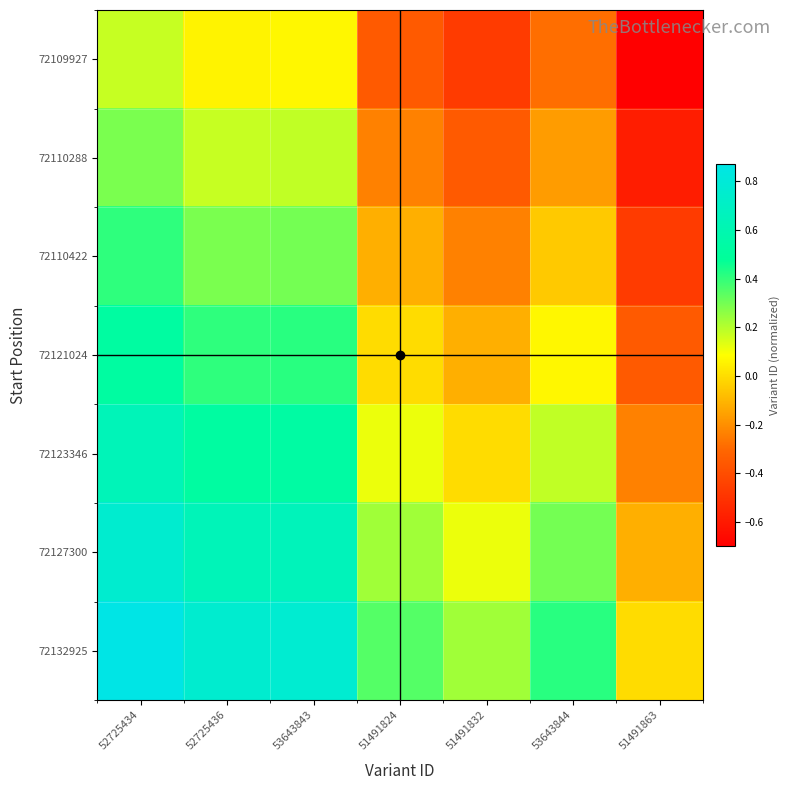

Reading left to right, what are all the values shown in this chart?

72109927: 52725434=0.2	52725436=0.1	53643843=0.1	51491824=-0.3	51491832=-0.5	53643844=-0.3	51491863=-0.7
72110288: 52725434=0.3	52725436=0.2	53643843=0.2	51491824=-0.2	51491832=-0.3	53643844=-0.2	51491863=-0.6
72110422: 52725434=0.4	52725436=0.3	53643843=0.3	51491824=-0.1	51491832=-0.2	53643844=-0.0	51491863=-0.5
72121024: 52725434=0.5	52725436=0.4	53643843=0.4	51491824=0.0	51491832=-0.1	53643844=0.1	51491863=-0.3
72123346: 52725434=0.6	52725436=0.5	53643843=0.5	51491824=0.1	51491832=0.0	53643844=0.2	51491863=-0.2
72127300: 52725434=0.8	52725436=0.6	53643843=0.6	51491824=0.2	51491832=0.1	53643844=0.3	51491863=-0.1
72132925: 52725434=0.9	52725436=0.8	53643843=0.8	51491824=0.3	51491832=0.2	53643844=0.4	51491863=0.0